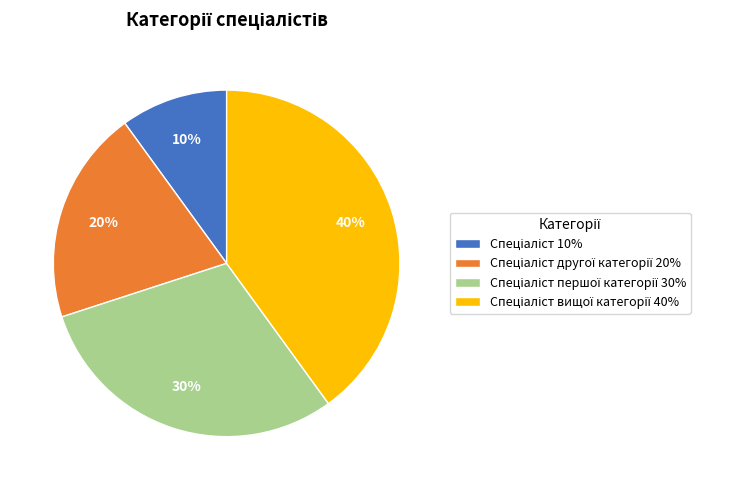

Is there any slice that represents more than half of the pie?

No